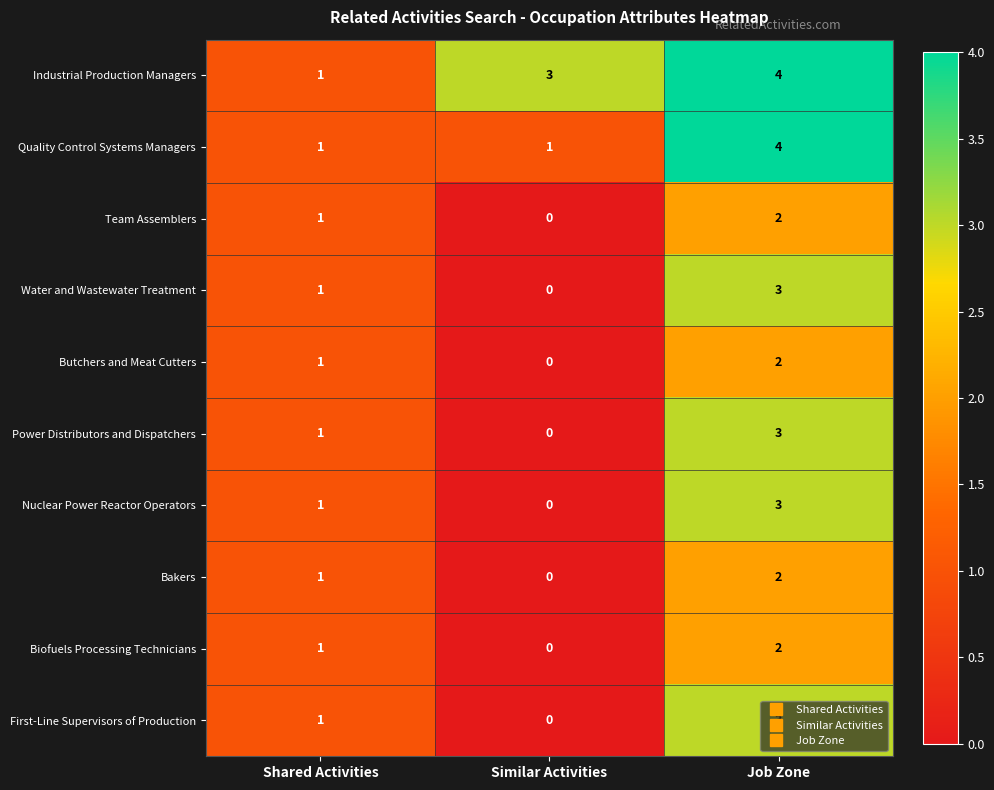

At which category is the sum across all series the highest?

Job Zone